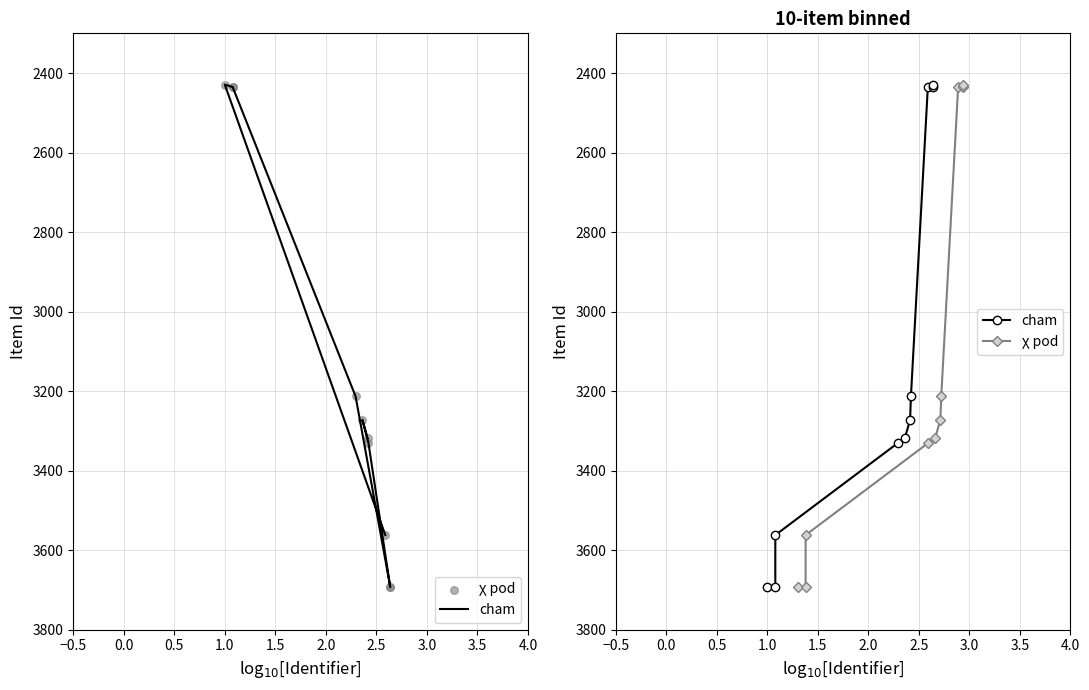

Which series has the largest total across all categories?

cham